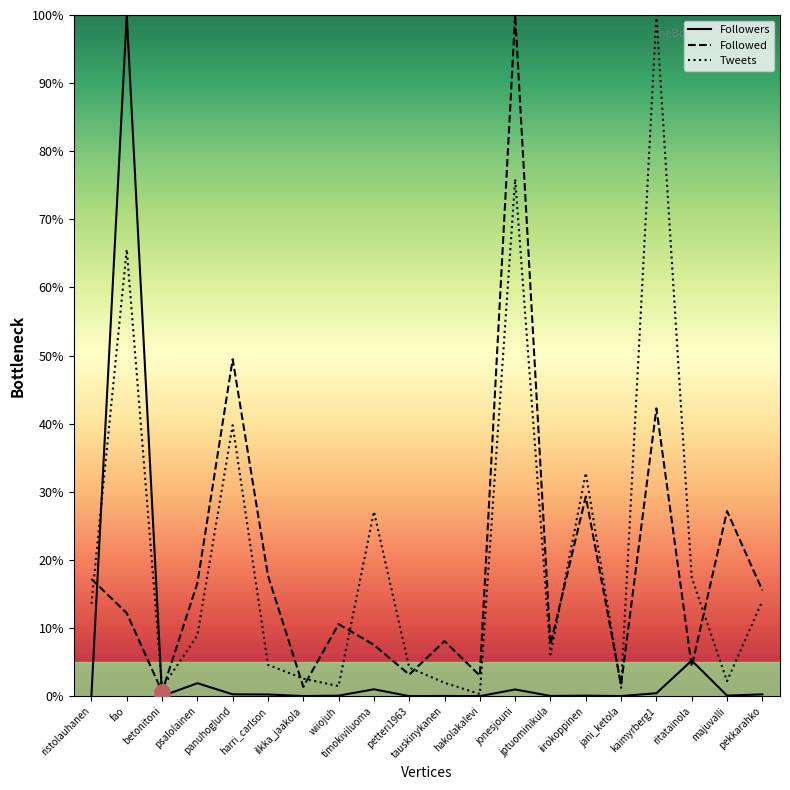

What are all the series names shown in the legend?

Followers, Followed, Tweets